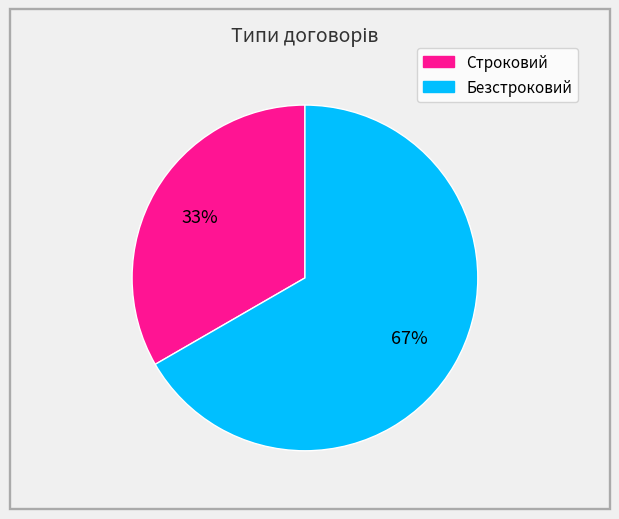

What is the majority slice?

Безстроковий